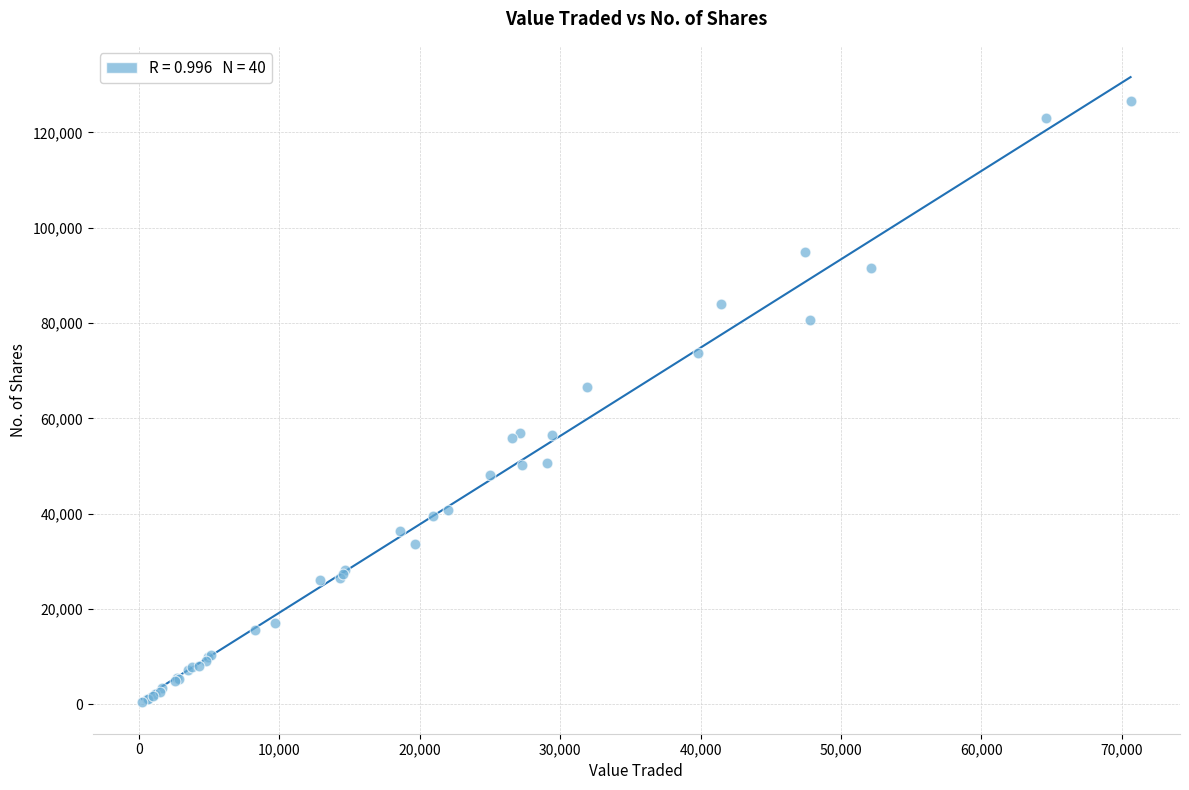

What Y value in the scatter plot is closest to 63439?

66610